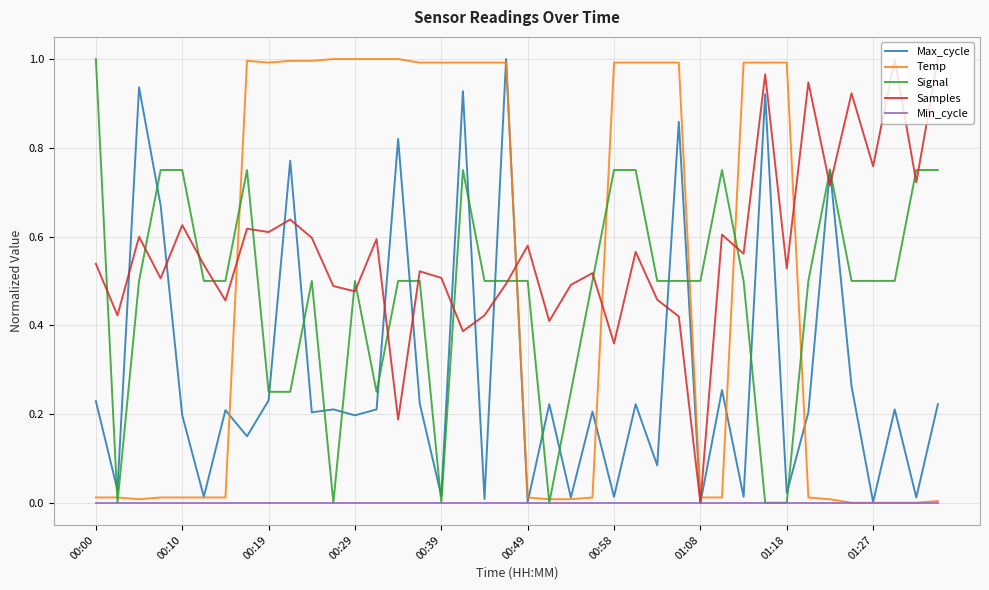

Which series has the largest total across all categories?

Samples